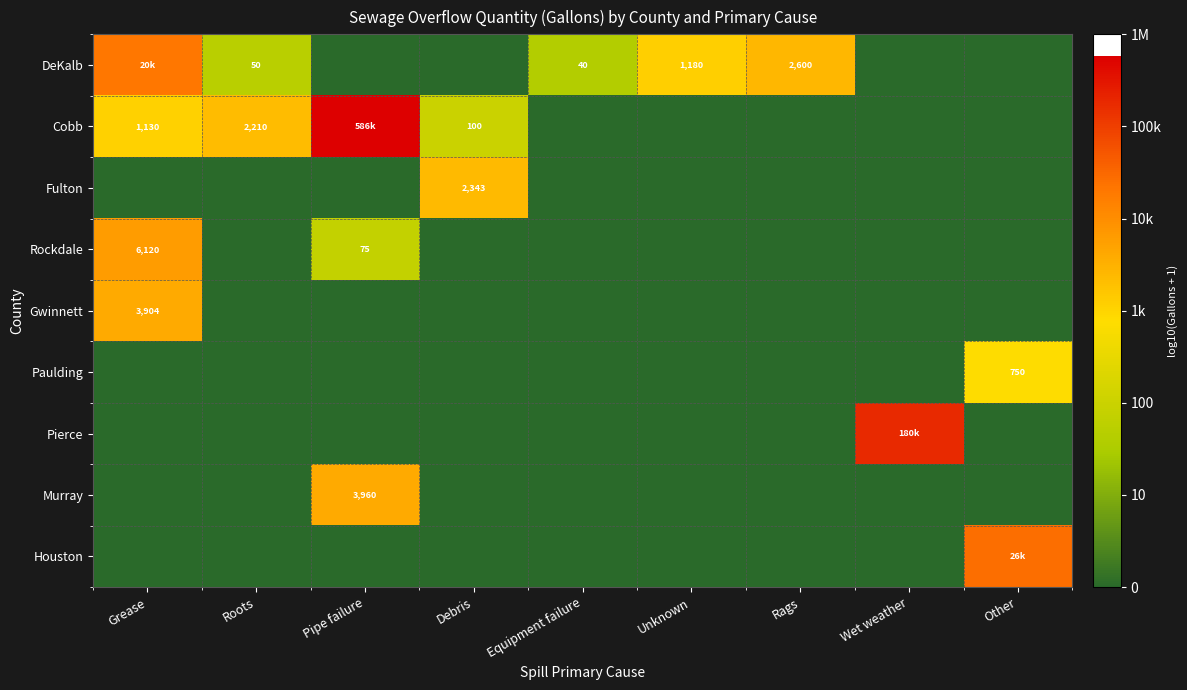

Count the Fulton values in the range 0 to 1.

8